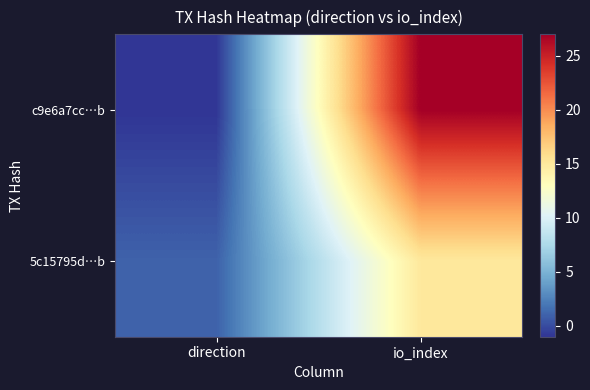

Reading right to left, list all the values displayed in this chart.

c9e6a7cc…b: io_index=27	direction=-1
5c15795d…b: io_index=15	direction=1